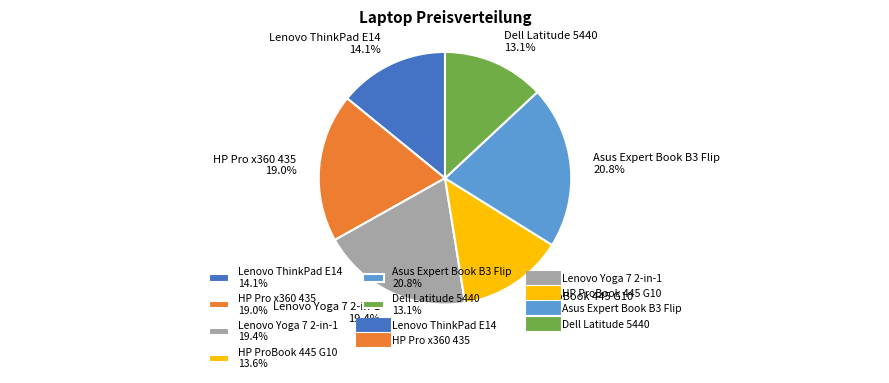

Is it true that Lenovo Yoga 7 2-in-1 is 6% of the pie?

False